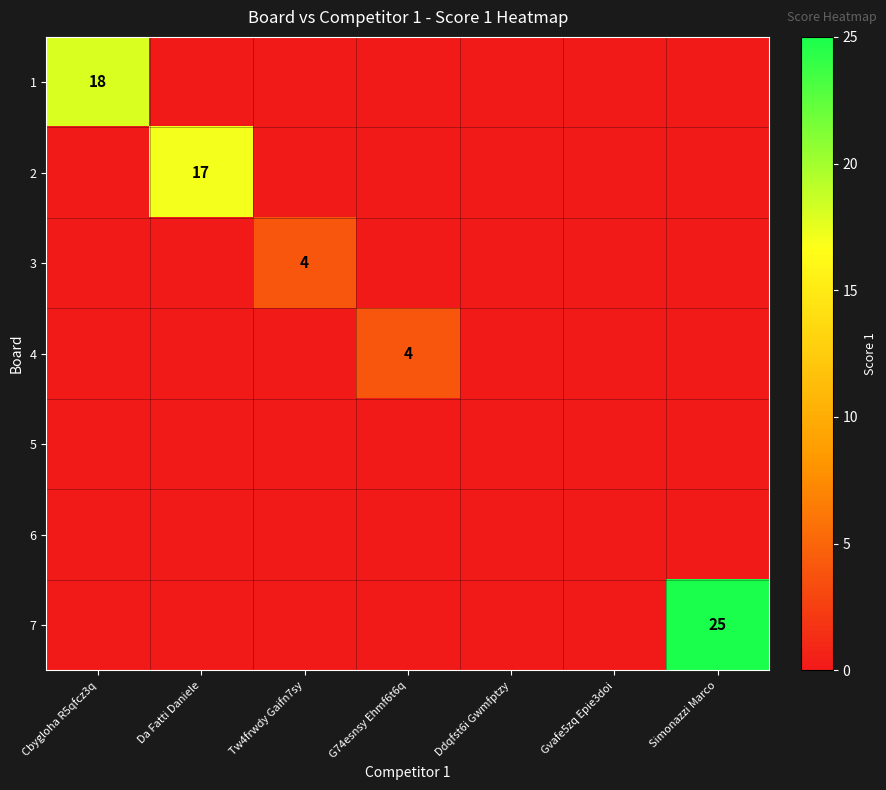

Is the value of 3 at Tw4frwdy Gaifn7sy greater than the value of 1 at Cbygloha R5qfcz3q?

No